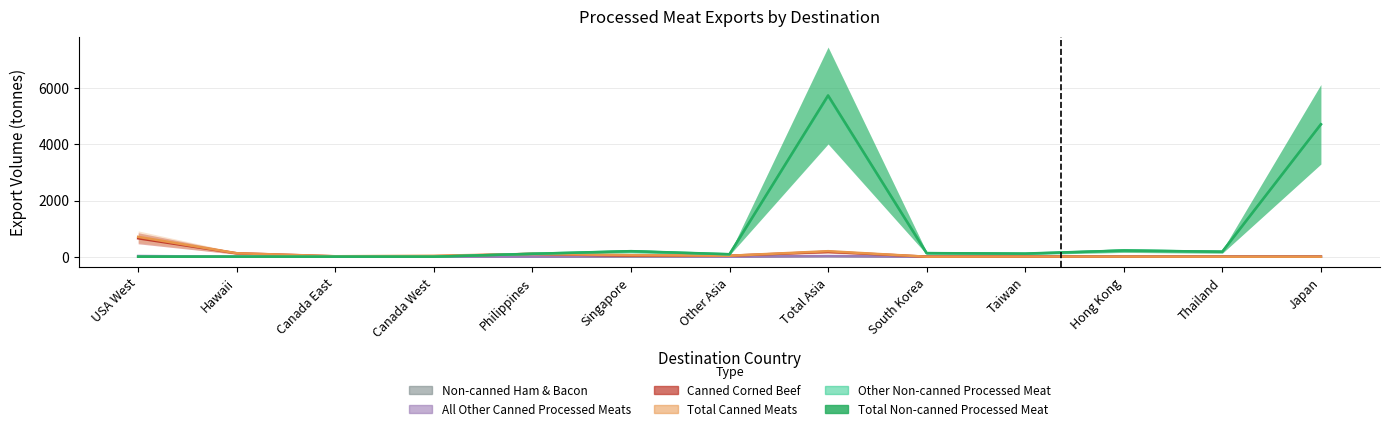

True or false: Non-canned Ham & Bacon has a value of 0.0 at Philippines.

True